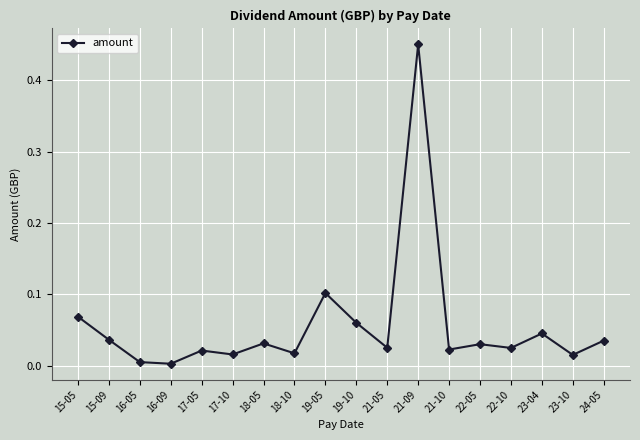

What is the difference between the maximum and minimum values?

0.4